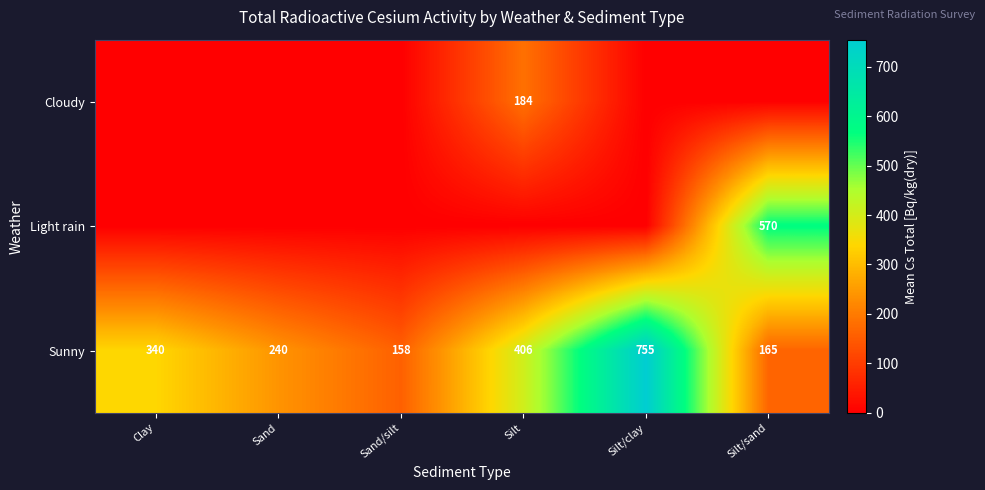

What is the sum of all Sunny values?

2064